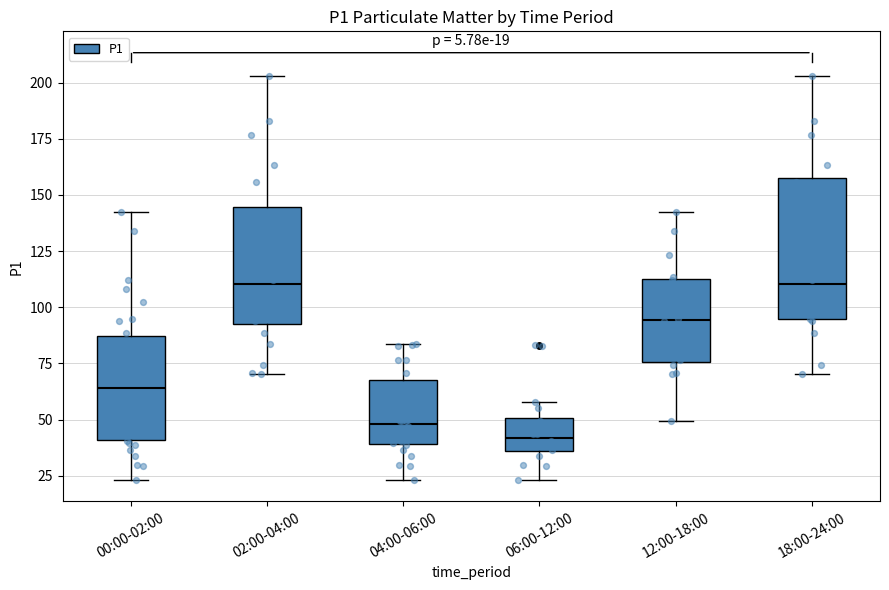

Comparing the boxes themselves (not the whiskers), which one is the tallest?

18:00-24:00